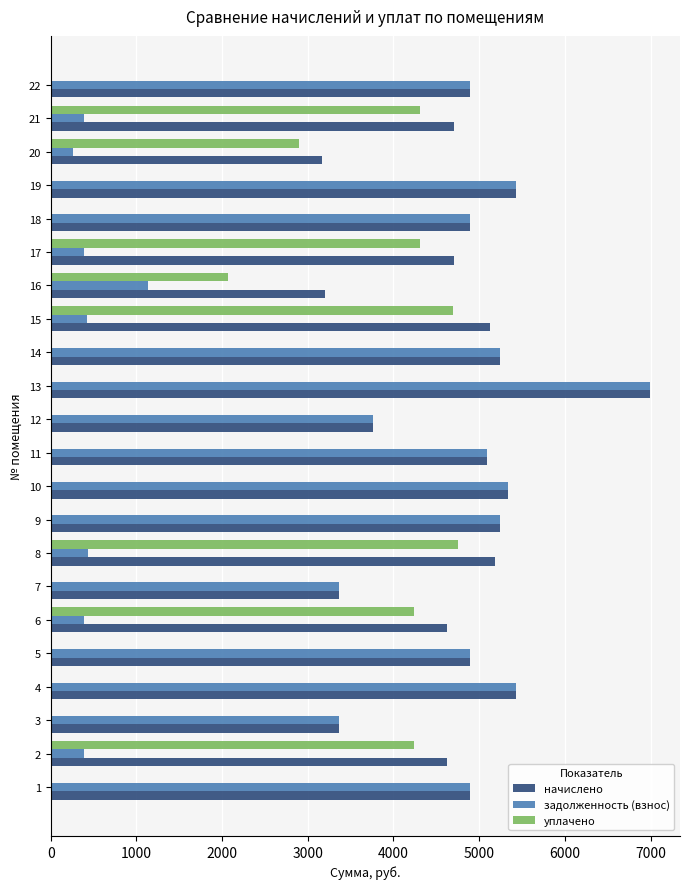

The value of уплачено at 1 is 0.0. True or false?

True